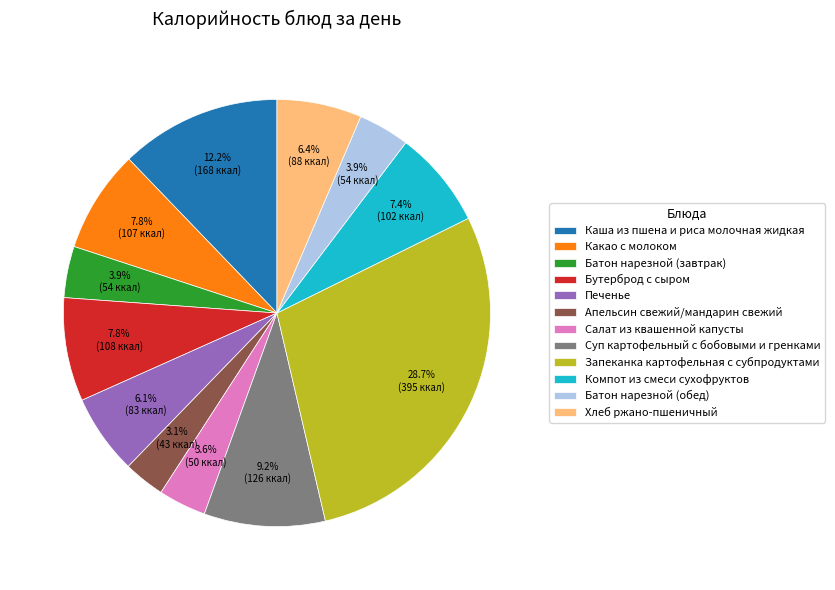

Is there any slice that represents more than half of the pie?

No